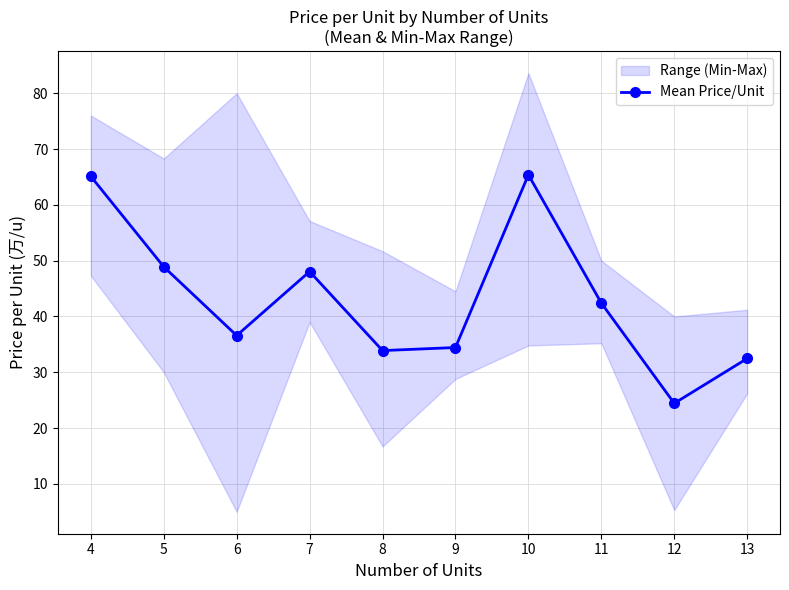

Rank the categories by value from highest to lowest.

10, 4, 5, 7, 11, 6, 9, 8, 13, 12